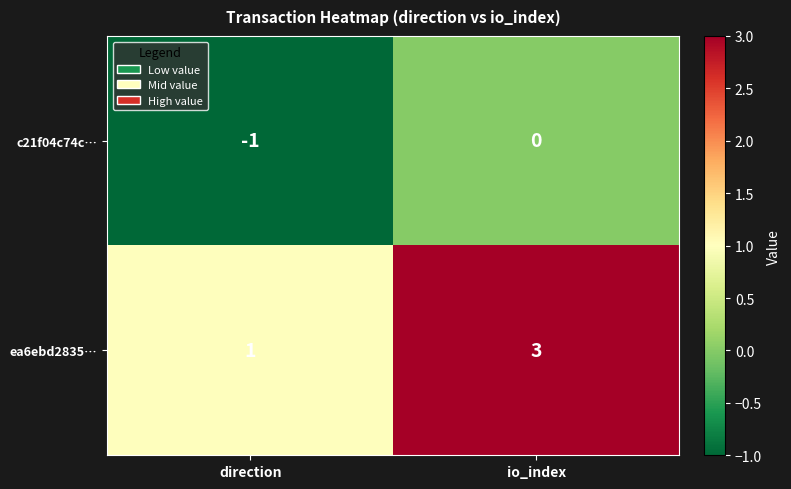

What is the greatest value displayed?

3